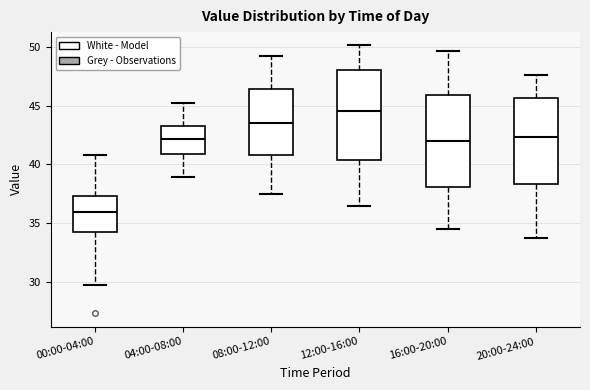

Where does the lower whisker of the box for 00:00-04:00 end on the y-axis? The values are not printed on the chart, so give them approximately, as read against the axis.

29.5